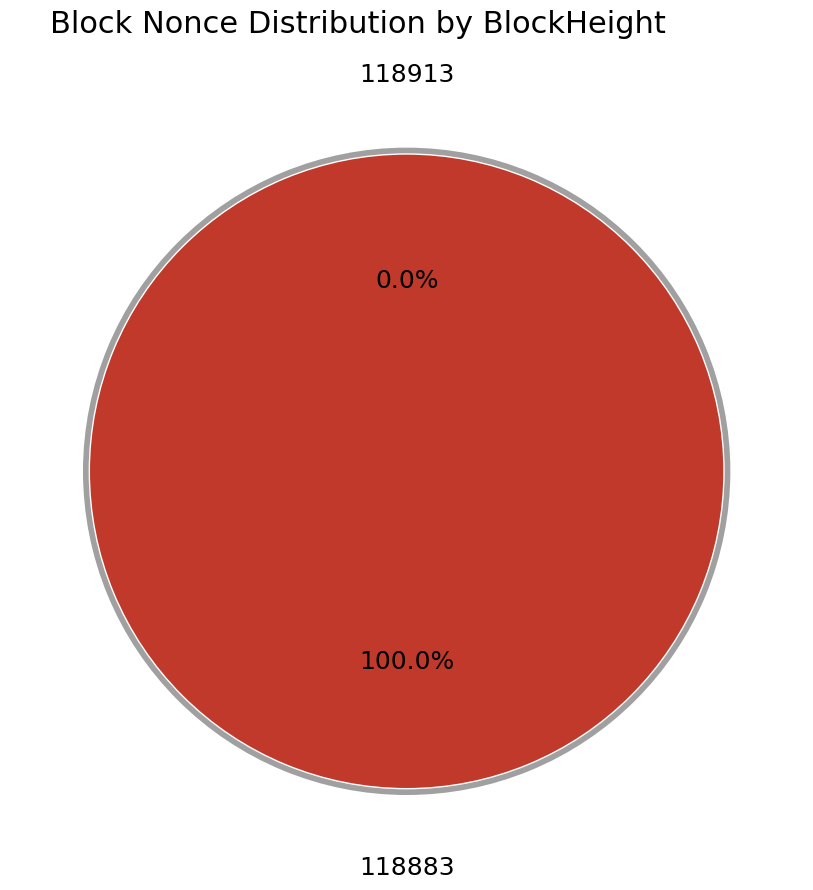

Does 118883 account for over 50% of the chart?

Yes